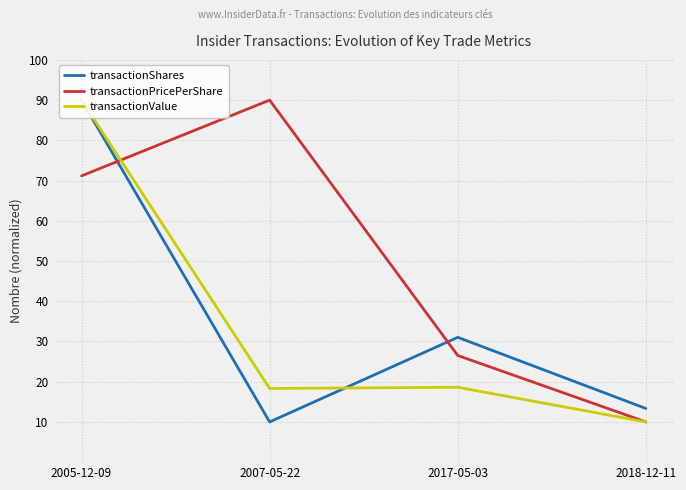

What is the total value across all series at 2018-12-11?

33.3